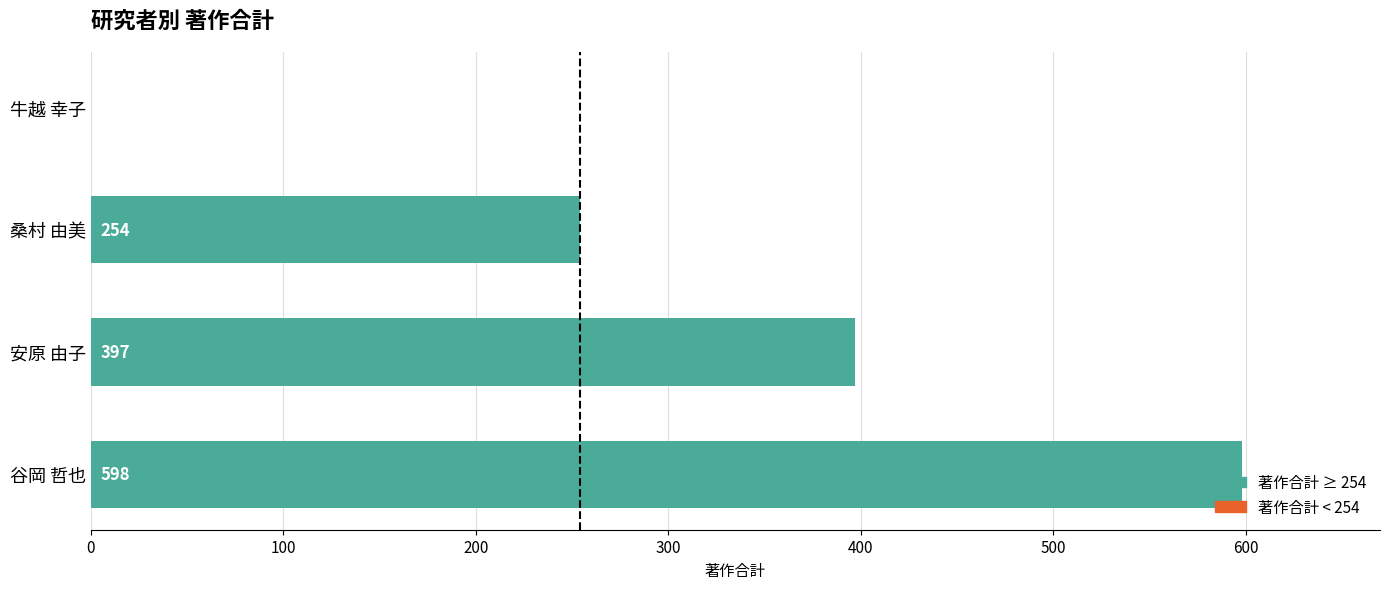

Read the value at 安原 由子, to the nearest 50.

400